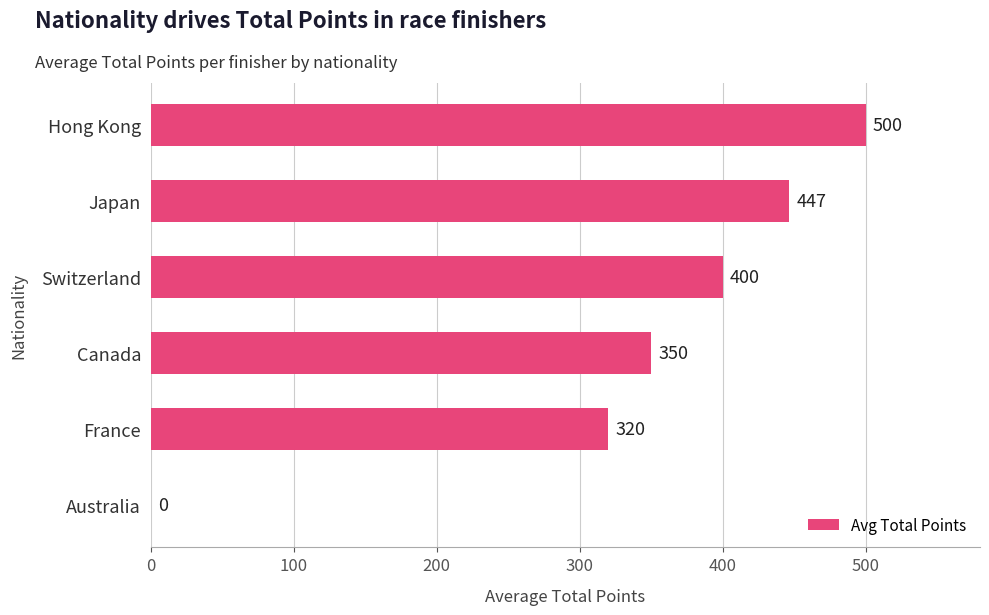

What is the maximum value shown in the chart?

500.0